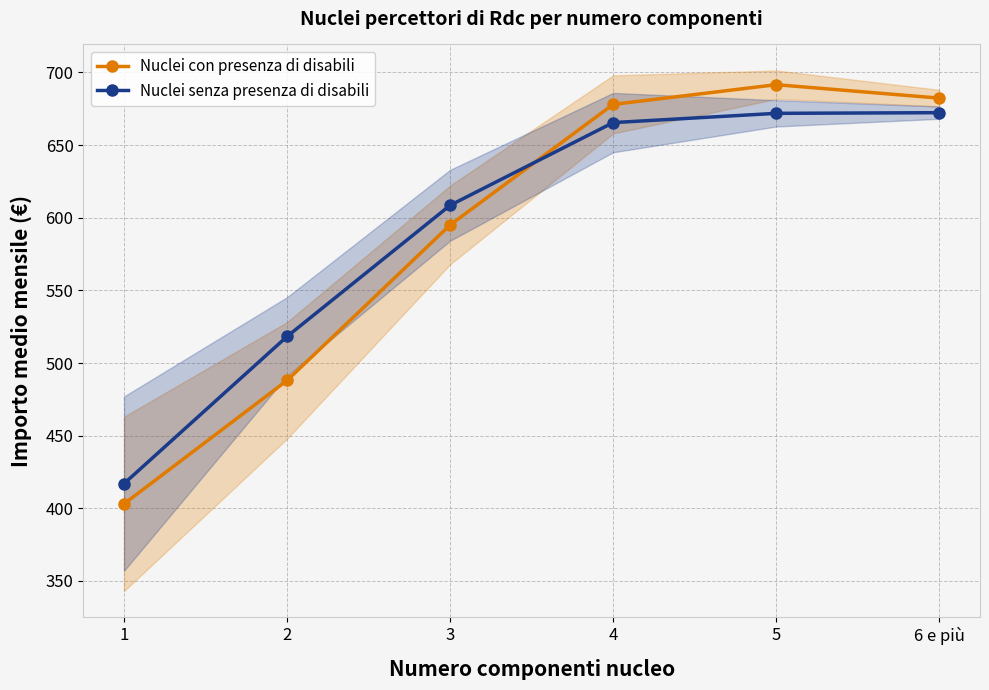

What are all the series names shown in the legend?

Nuclei con presenza di disabili, Nuclei senza presenza di disabili